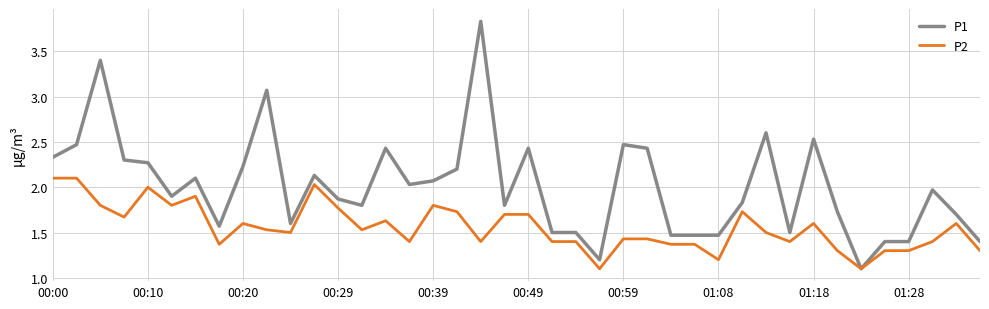

Rank the series by their maximum value, from lowest to highest.

P2, P1